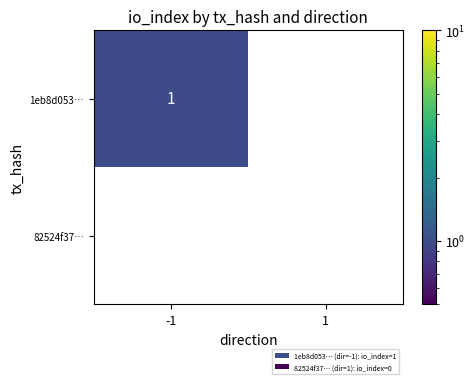

The 1eb8d053… series shows 2 at -1. True or false?

False